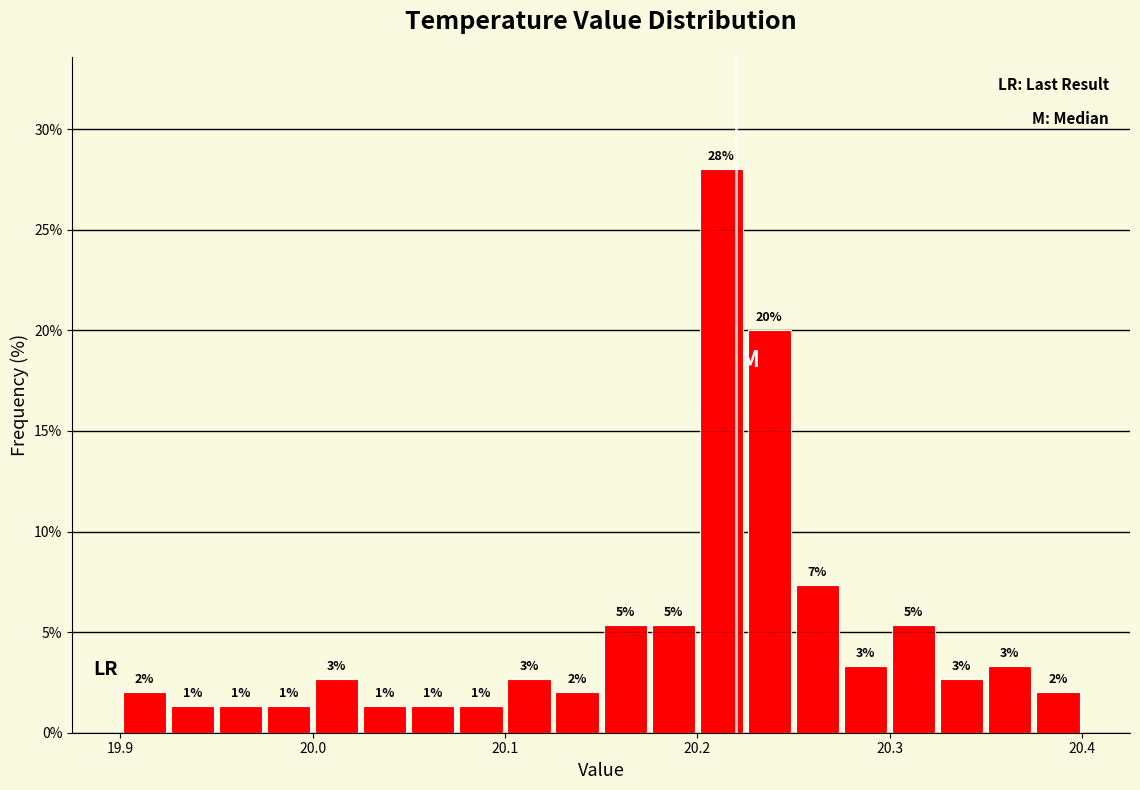

Around what value on the x-axis is the tallest bar? Give the approximate position of its centre, as read against the axis.

20.21